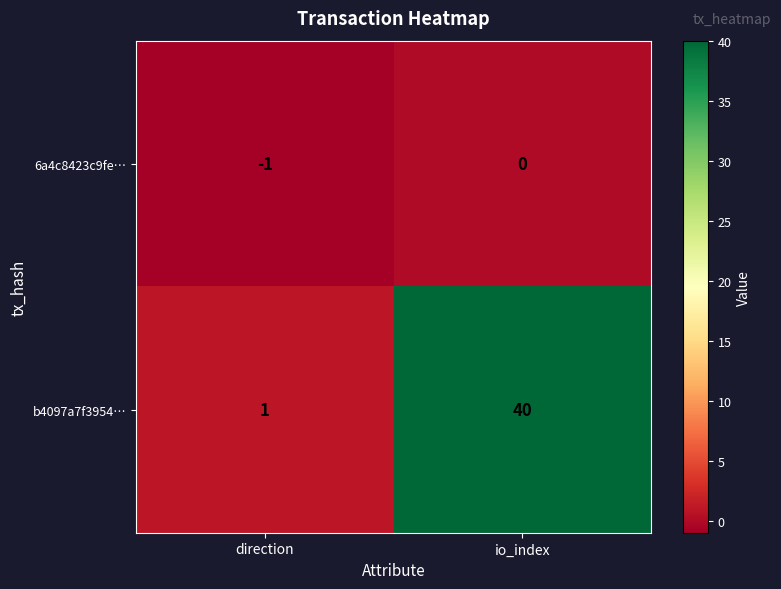

Reading left to right, transcribe all the data shown in this chart.

6a4c8423c9fe…: direction=-1	io_index=0
b4097a7f3954…: direction=1	io_index=40